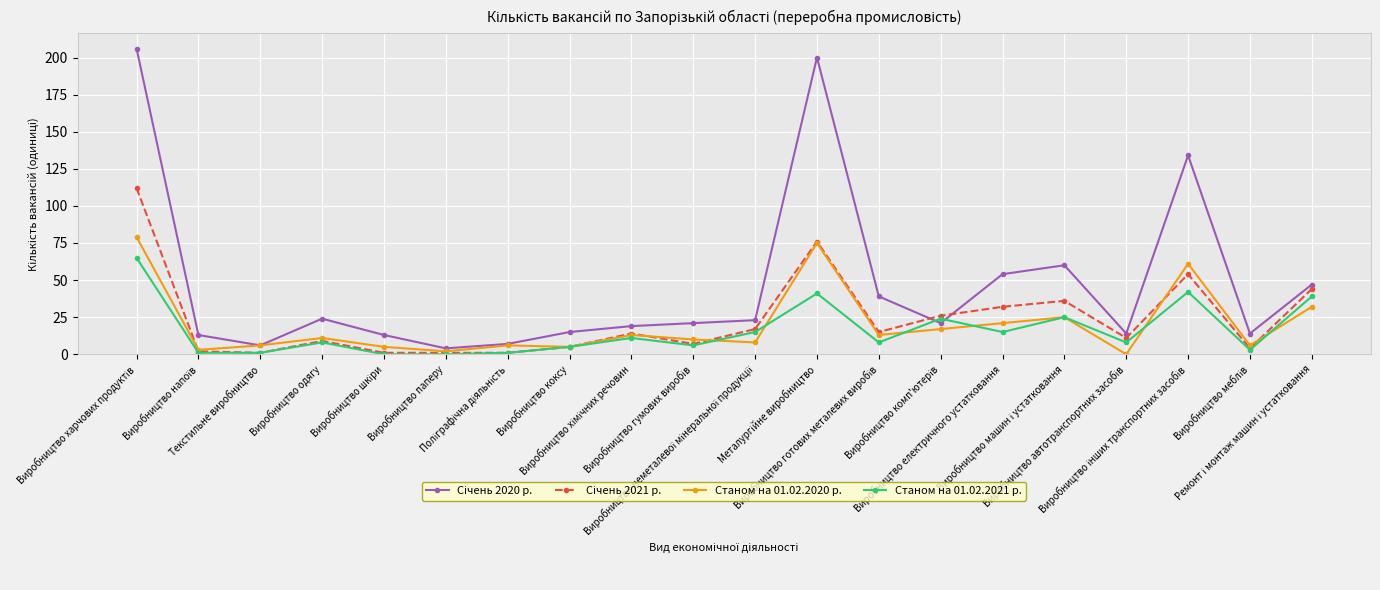

At how many categories does at least one series exceed 117?

3